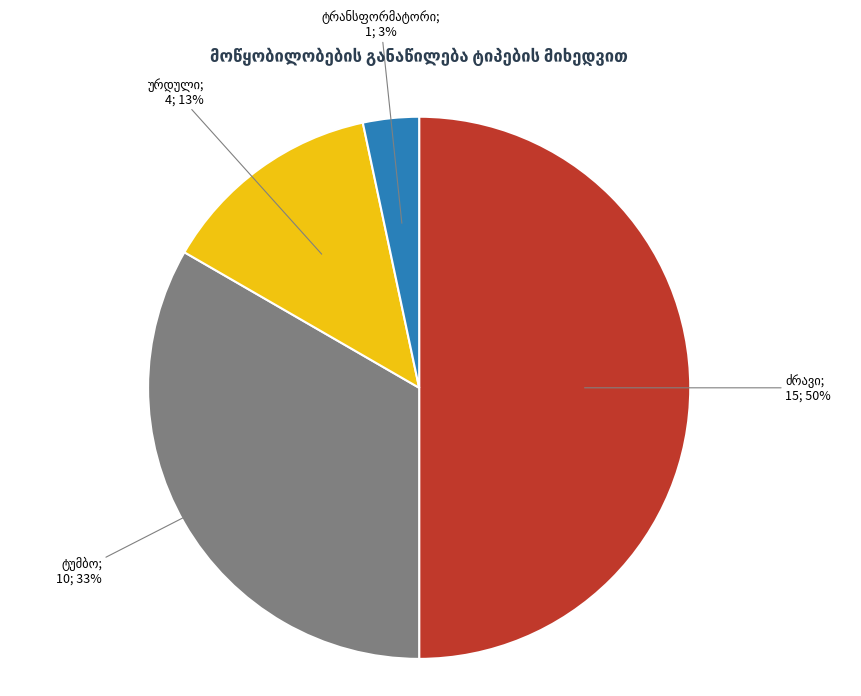

To the nearest percent, what is the difference between the largest and smallest slice percentages?

47%